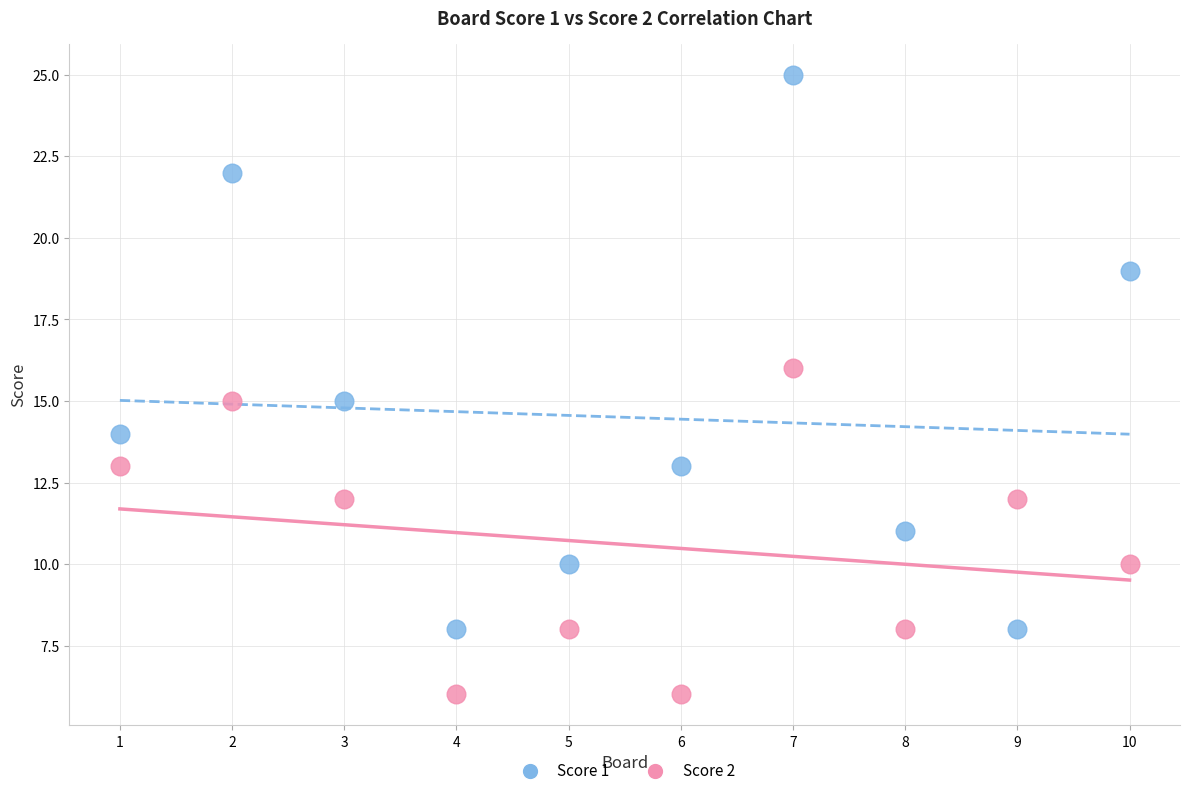

Which series reaches the maximum Y coordinate?

Score 1